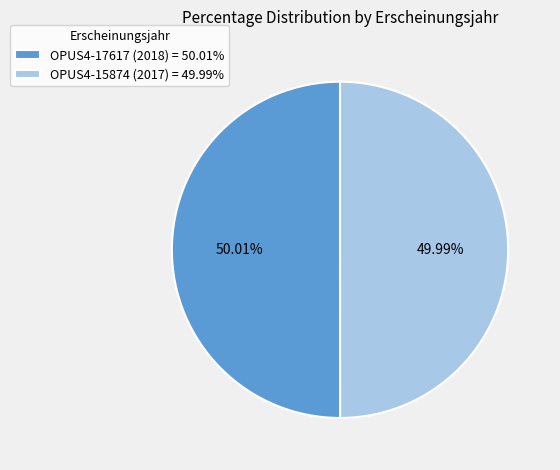

How much of the chart is everything except OPUS4-17617 (2018)?

50.0%